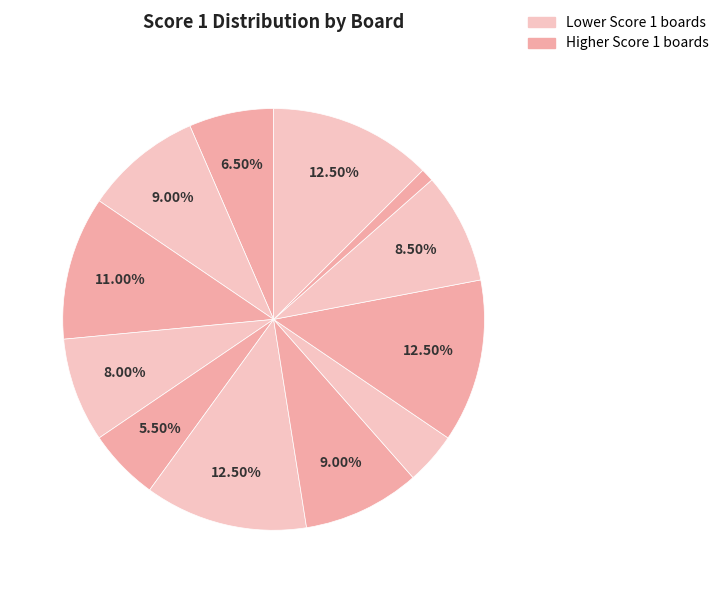

Is there any slice that represents more than half of the pie?

No